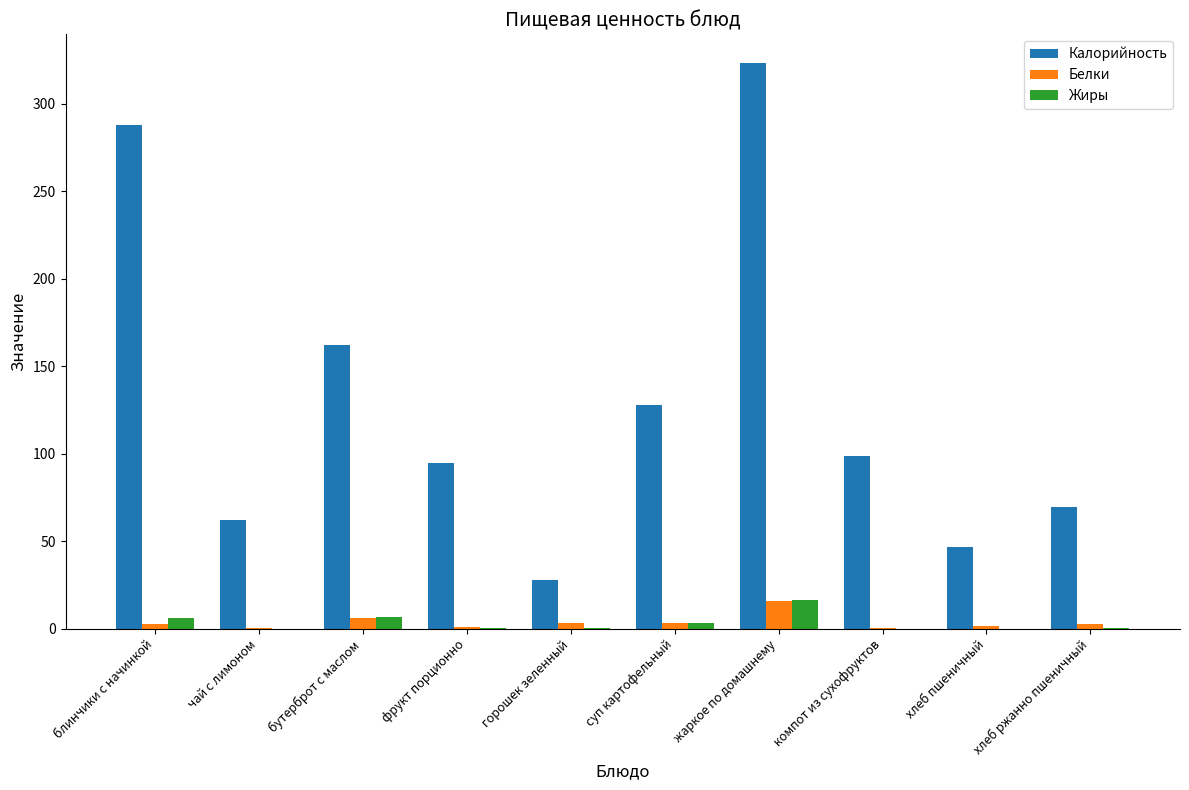

Which series changed the most between бутерброт с маслом and компот из сухофруктов?

Калорийность